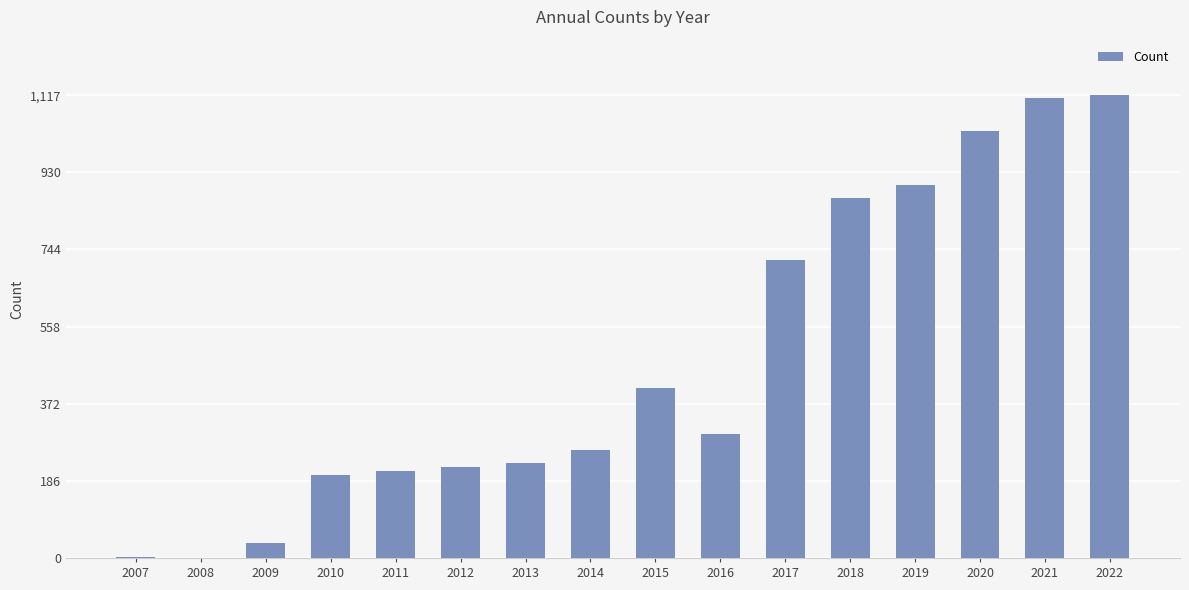

Count the number of data series in this chart.

1